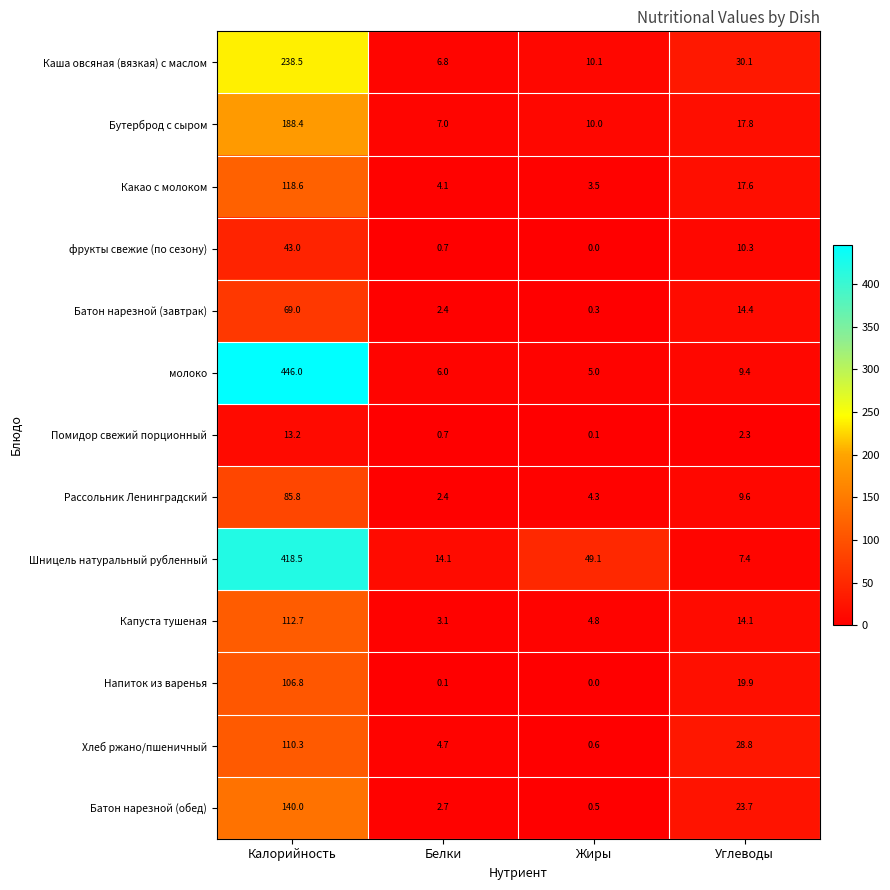

Which series has the widest spread of values?

молоко